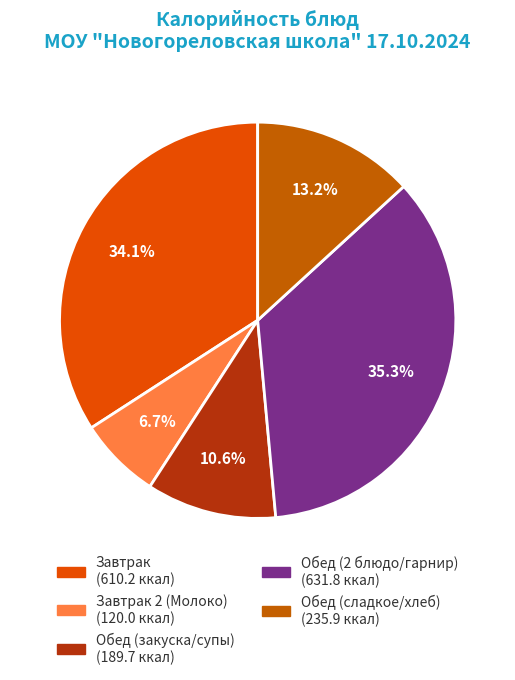

To the nearest percent, what is the average slice percentage?

20%